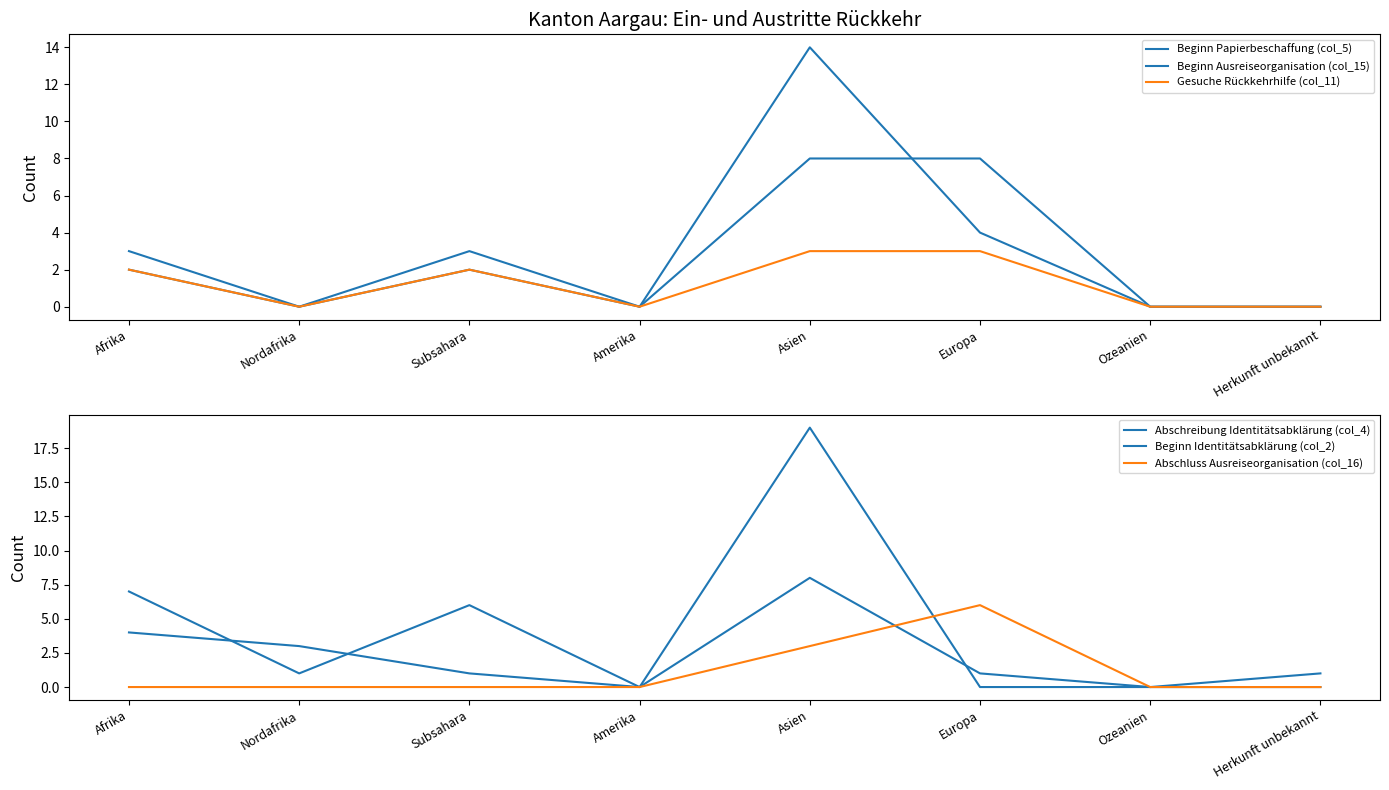

How many interior local peaks does the Beginn Papierbeschaffung (col_5) series have?

2